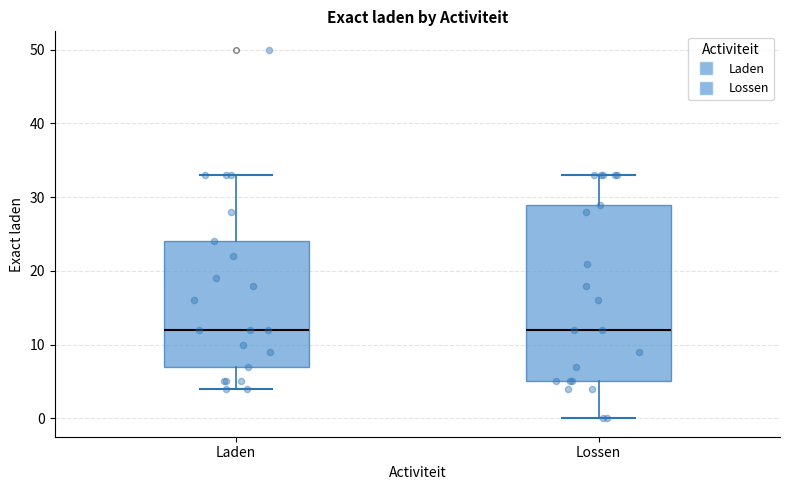

Which box is the tallest, from its lower edge to its upper edge?

Lossen